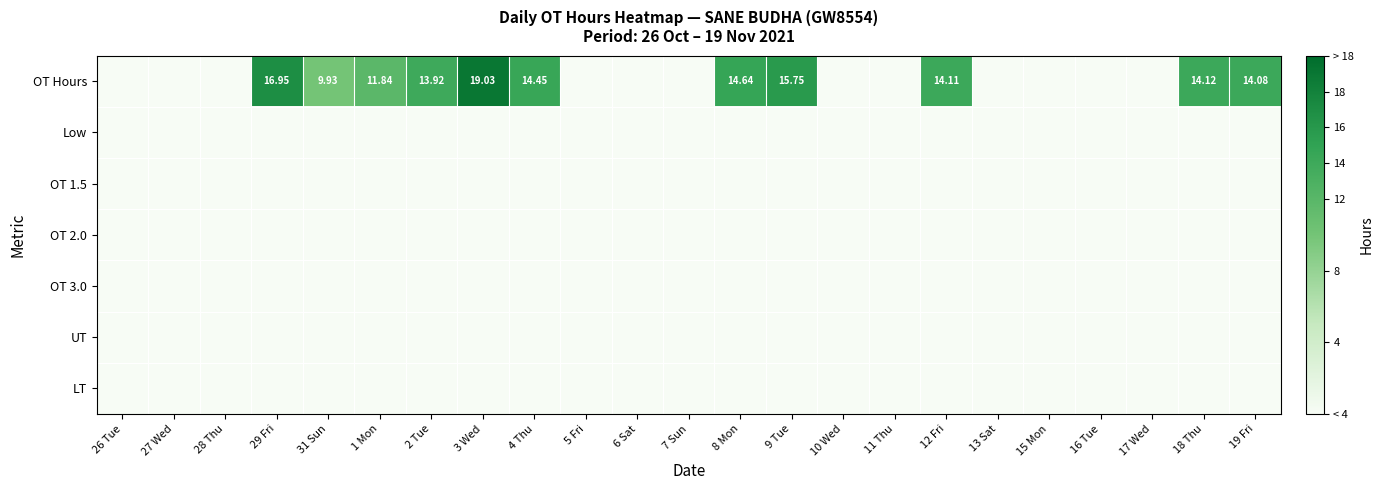

Between 13 Sat and 27 Wed, which is larger?

13 Sat